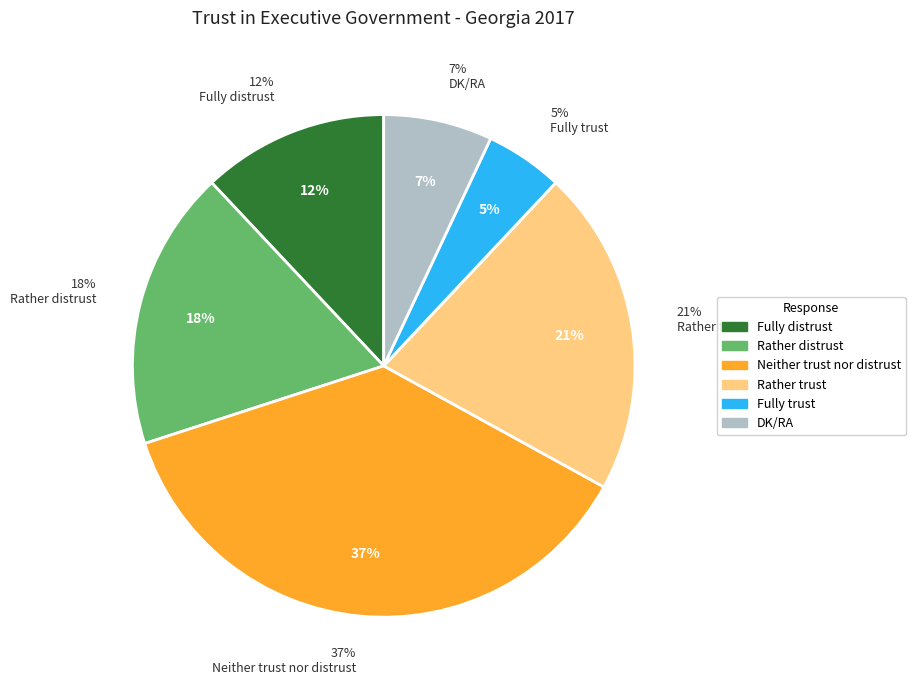

What percentage is NOT represented by Rather distrust?

82.0%